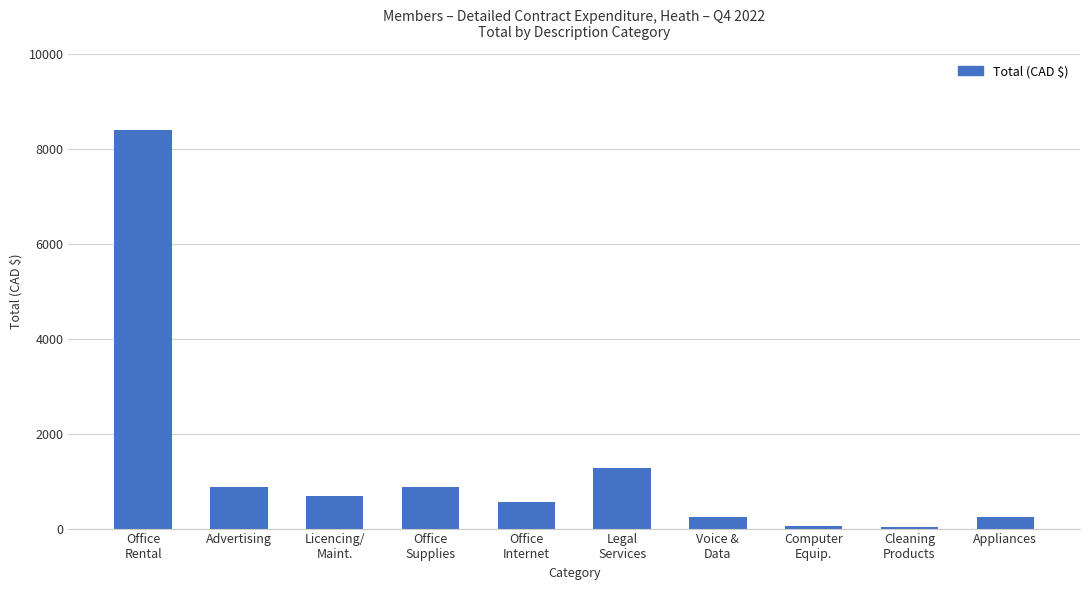

What is the sum of all values?

13214.8